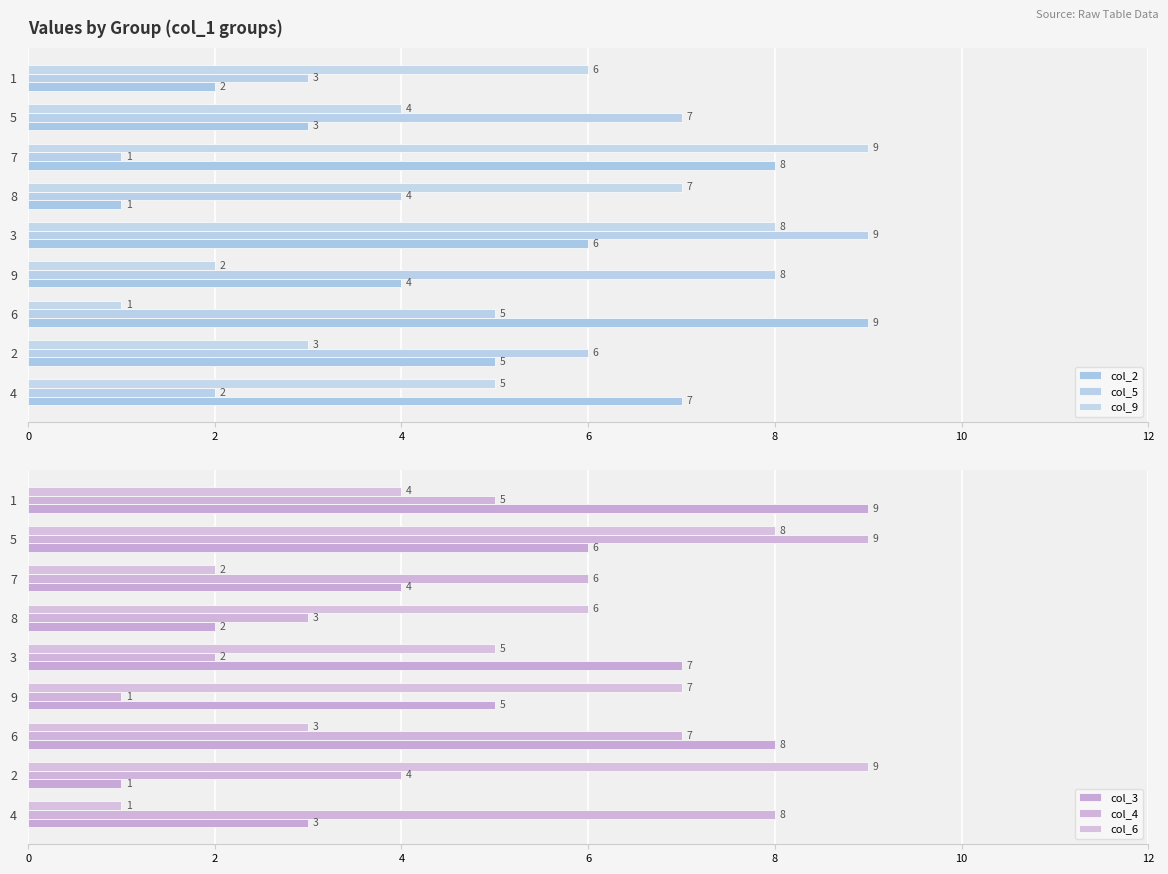

Which series has the largest range (max minus min)?

col_2